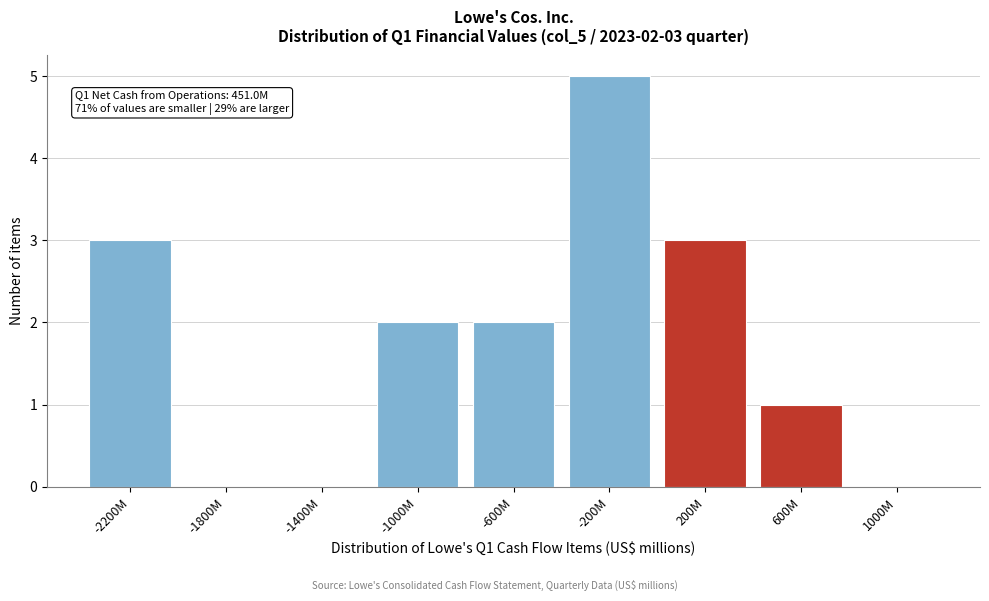

Reading right to left, transcribe all the data shown in this chart.

1000M=0	600M=1	200M=3	-200M=5	-600M=2	-1000M=2	-1400M=0	-1800M=0	-2200M=3